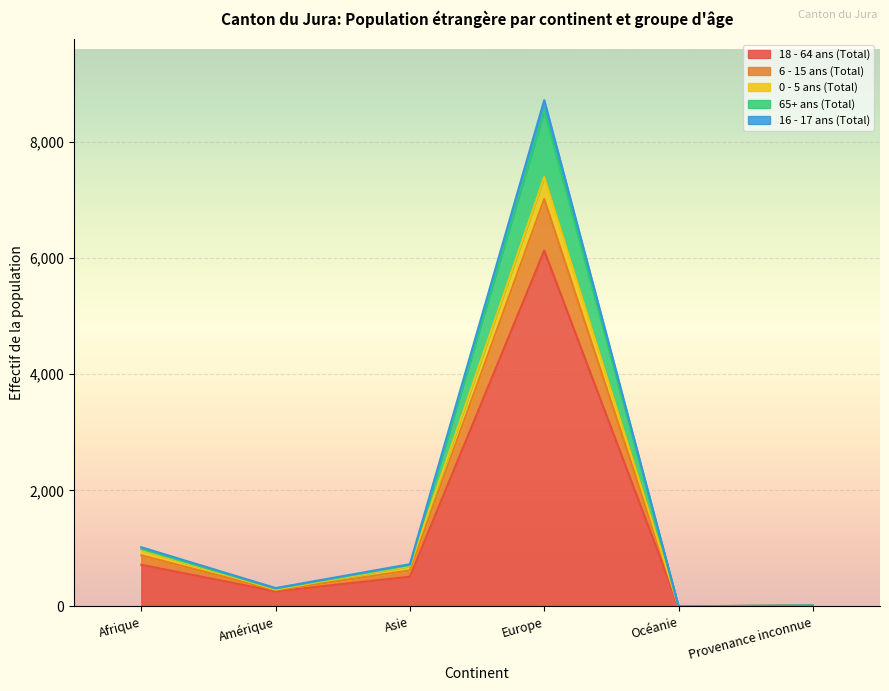

At which category is the sum across all series the highest?

Europe